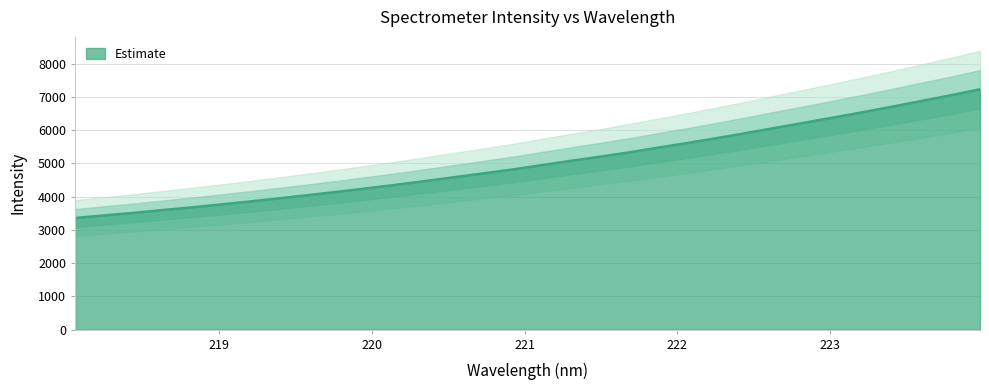

What position from the left is 222.6447?

25